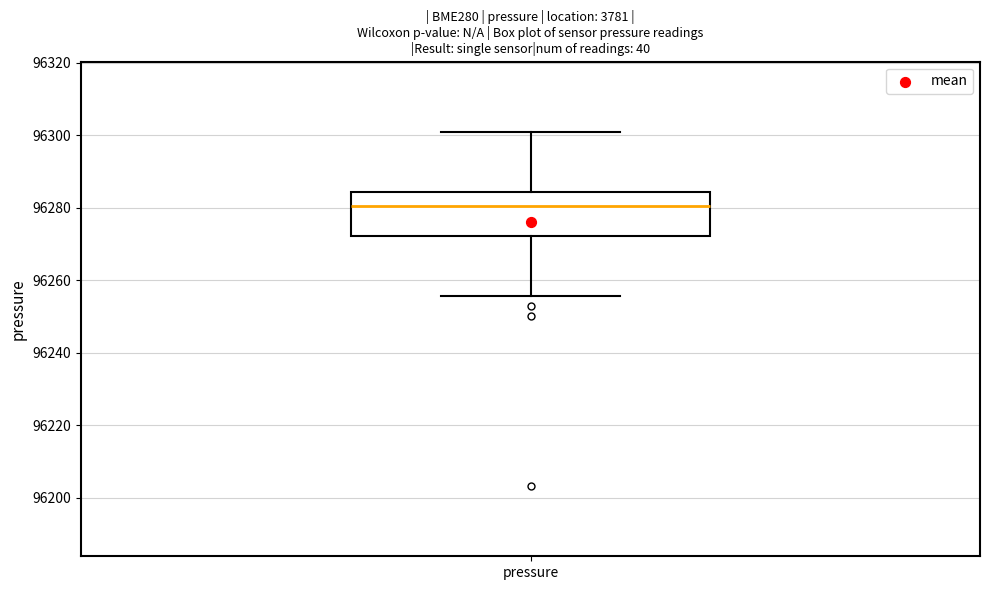

Read this box plot against the y-axis: the position of the median line, the range covered by the box, and the ends of both whiskers. The values are not printed on the chart, so give them approximately, as read against the axis.

median 96280, box 96272 to 96284, whiskers 96256 to 96300